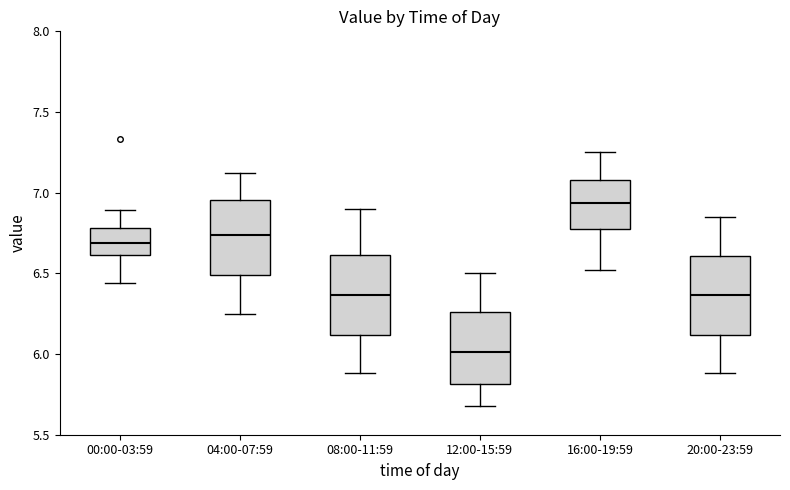

Which box's median line is the lowest?

12:00-15:59